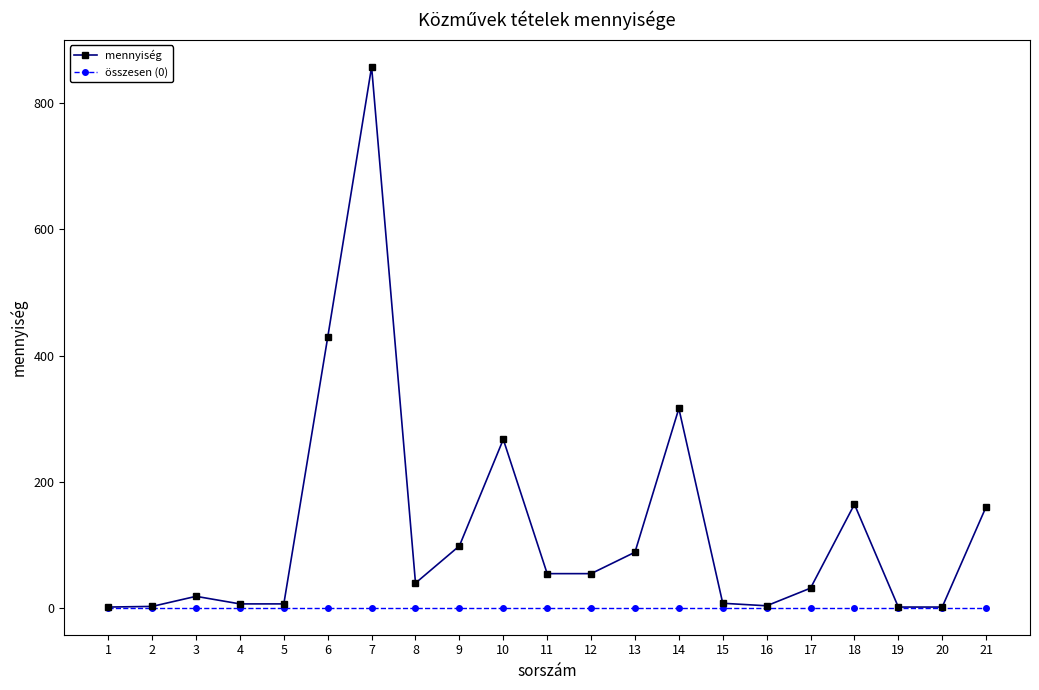

Which series has the largest total across all categories?

mennyiség